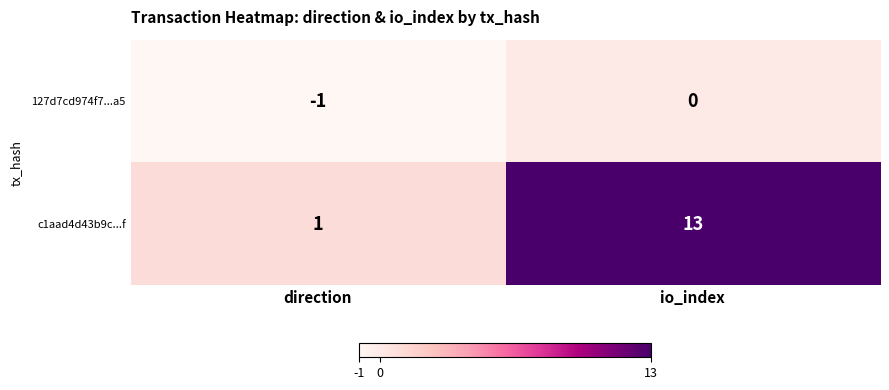

What is the difference between the highest and lowest values at io_index?

13